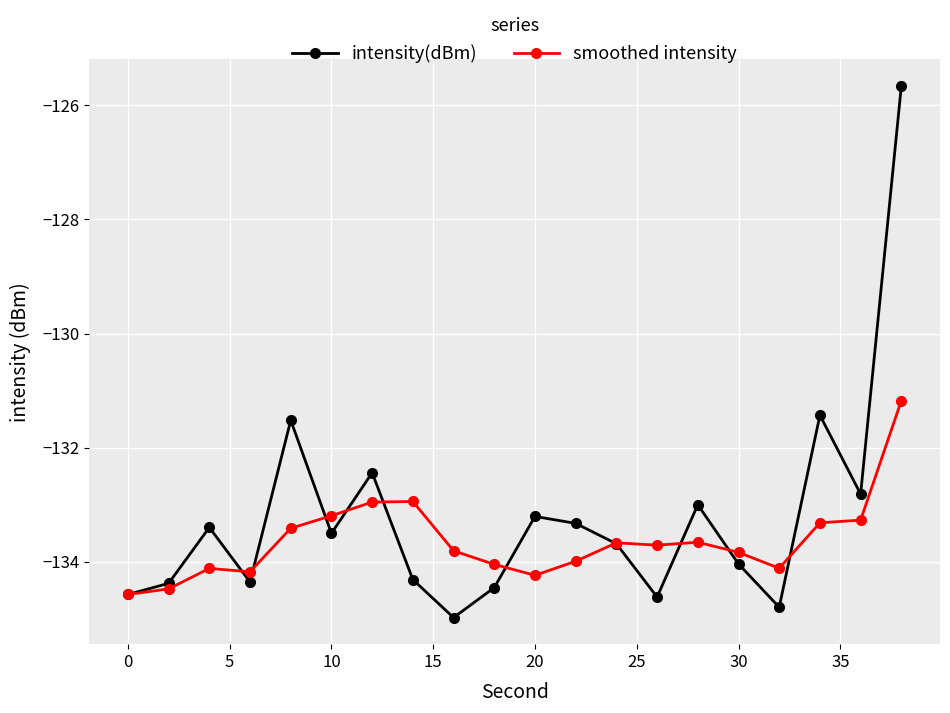

List the series in order of their overall mean, lowest first.

smoothed intensity, intensity(dBm)